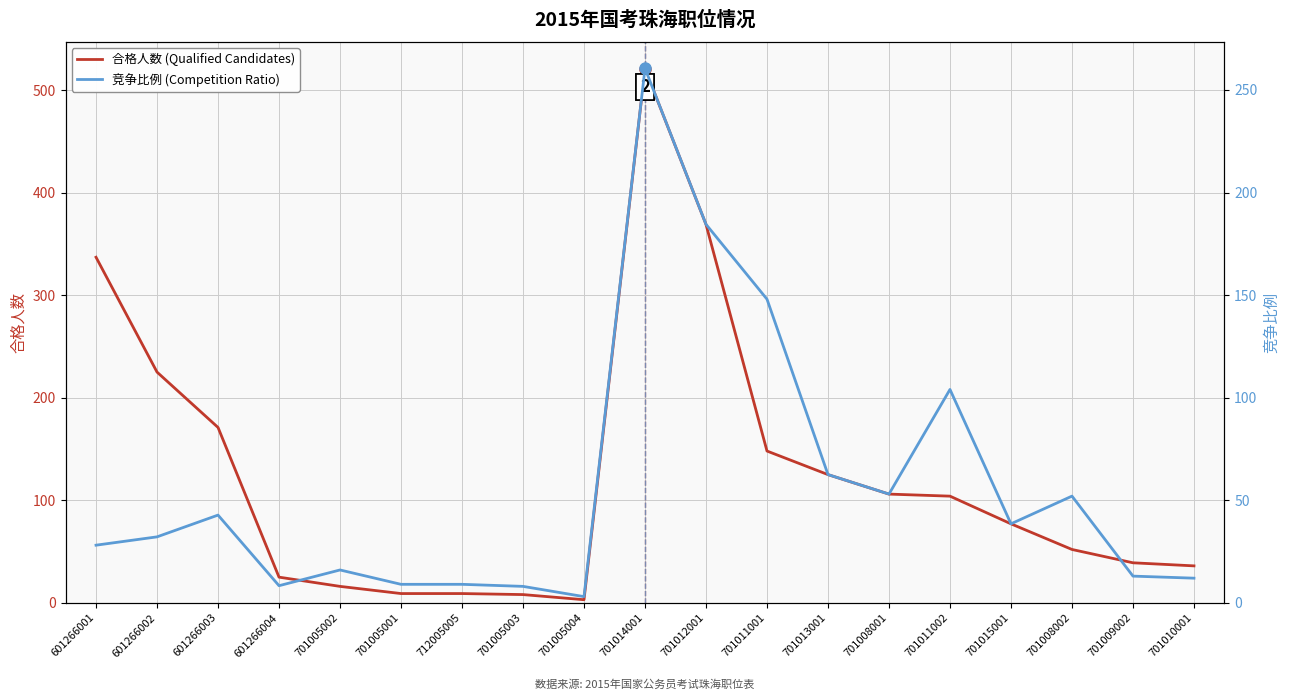

What is the greatest value displayed?

521.0